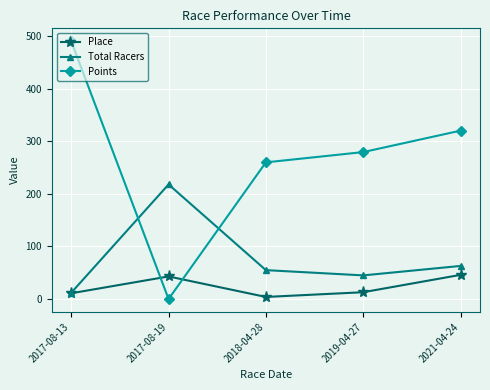

Which series has the largest total across all categories?

Points